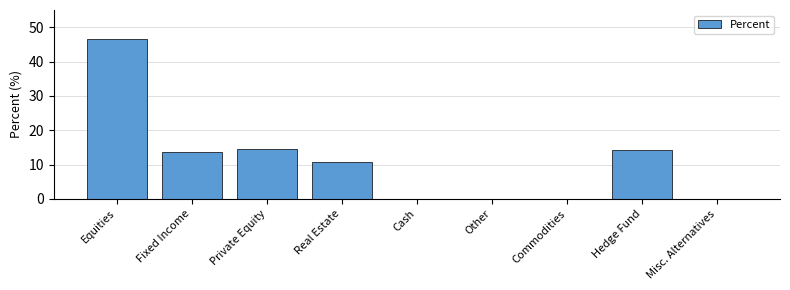

At which category does the chart reach its peak across all series?

Equities